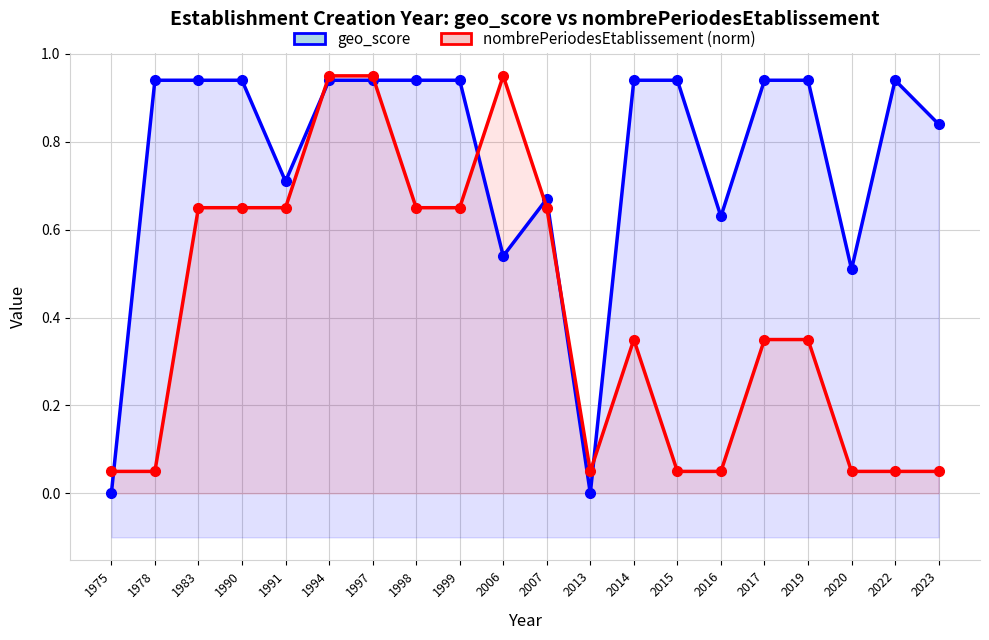

At which label does geo_score reach its minimum?

1975